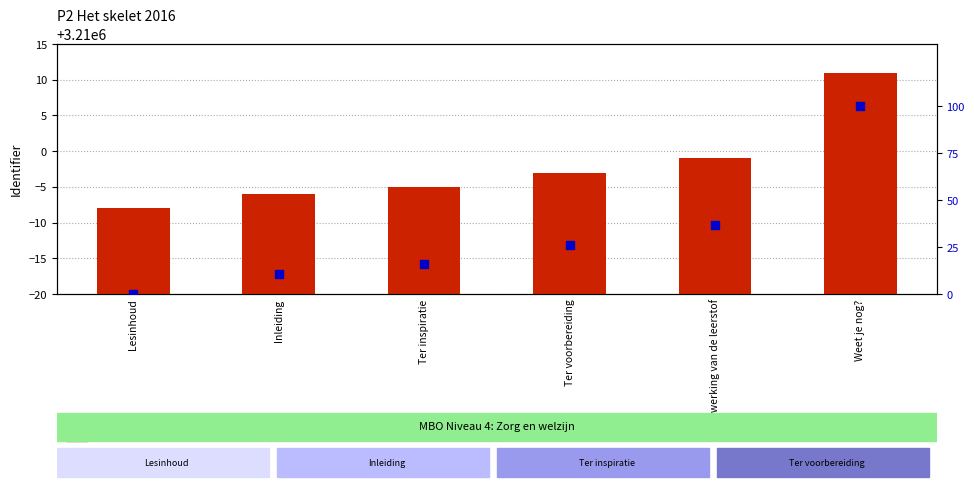

Which series has the widest spread of Y values?

percentile rank within the sample